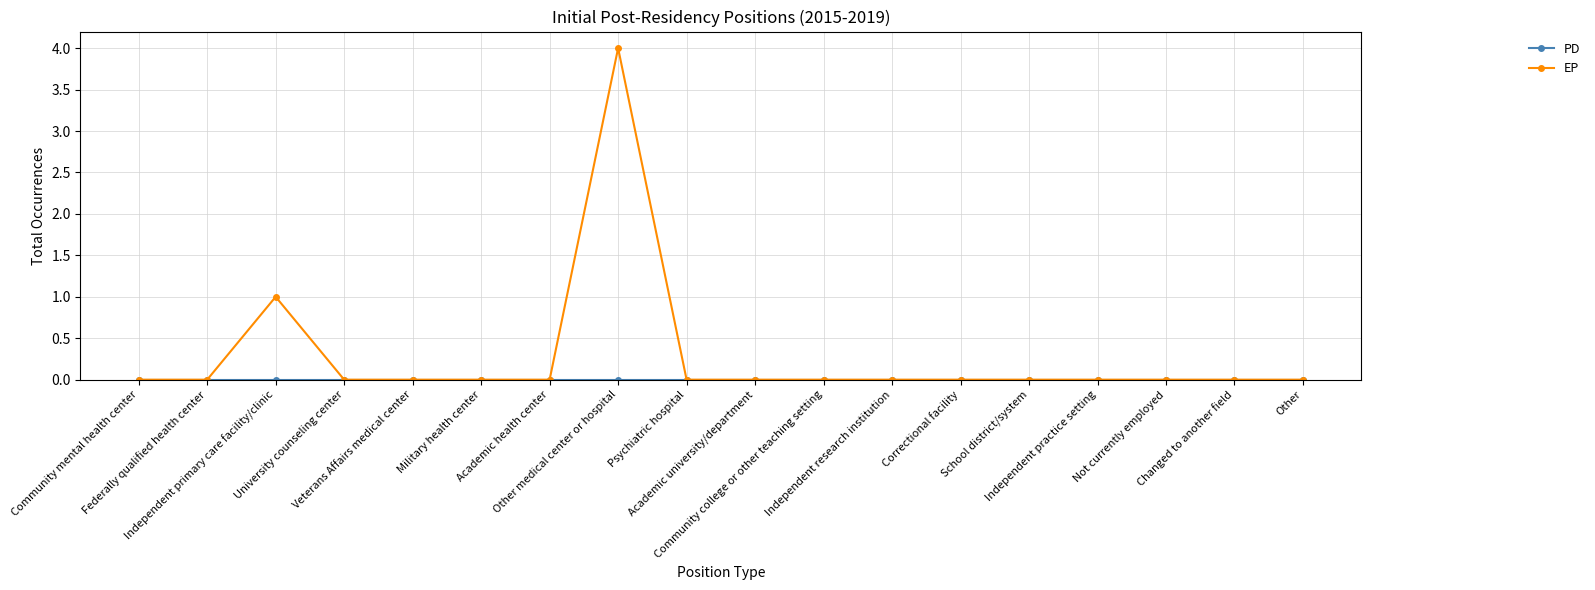

Does the chart have visible grid lines?

Yes